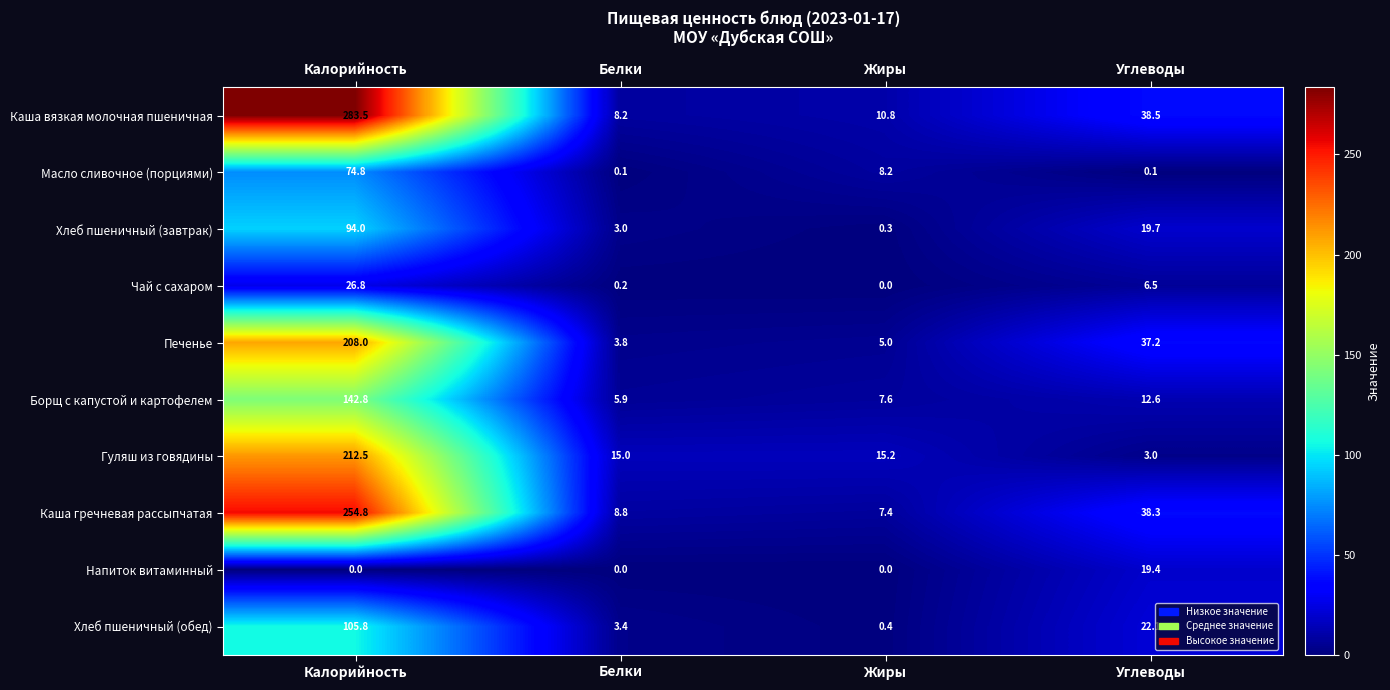

What is the difference between the second highest and minimum values in the Печенье series?

33.4